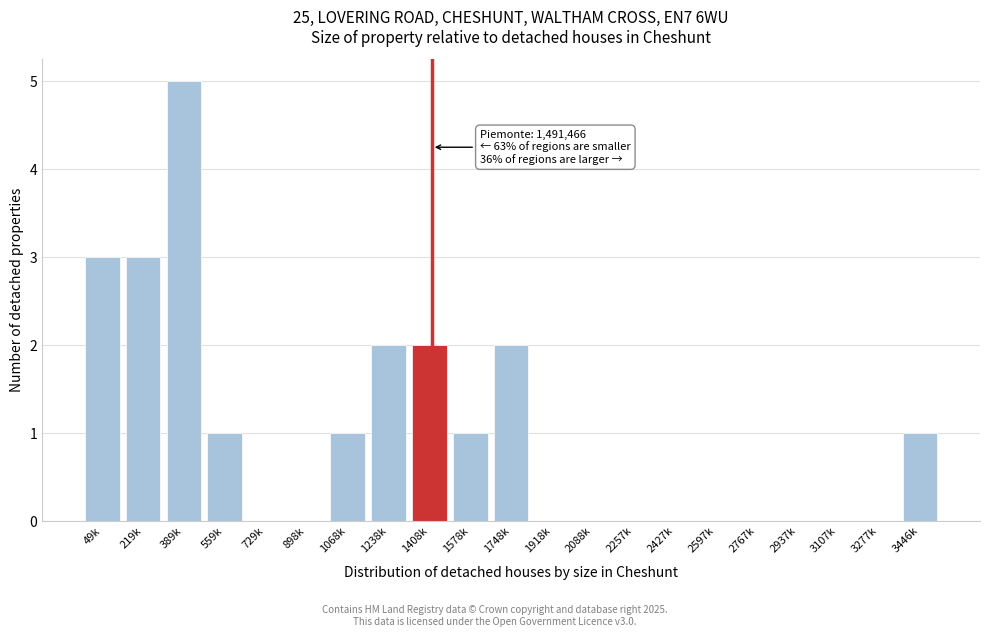

Reading left to right, transcribe all the data shown in this chart.

49k=3	219k=3	389k=5	559k=1	729k=0	898k=0	1068k=1	1238k=2	1408k=2	1578k=1	1748k=2	1918k=0	2088k=0	2257k=0	2427k=0	2597k=0	2767k=0	2937k=0	3107k=0	3277k=0	3446k=1